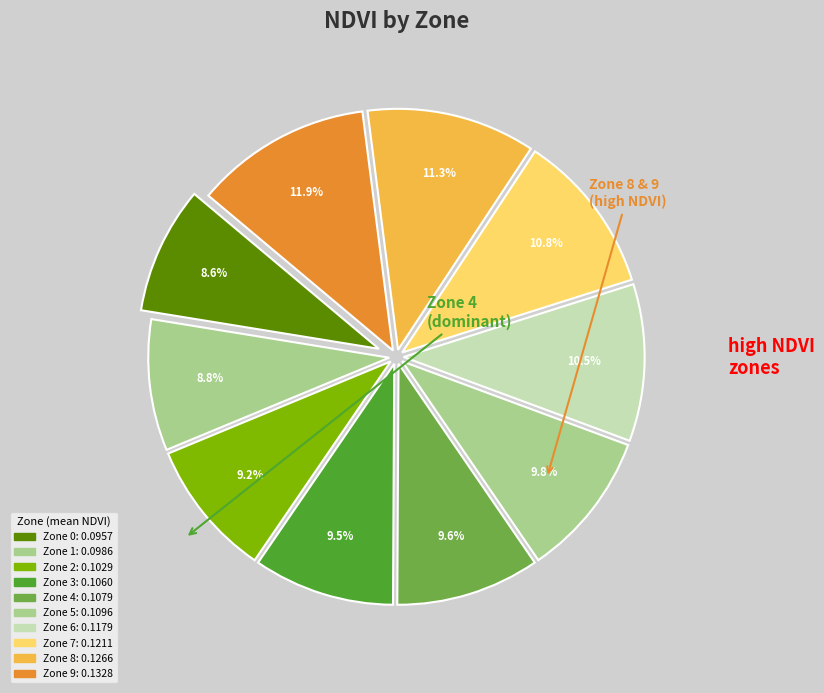

How many slices are in this pie chart?

10